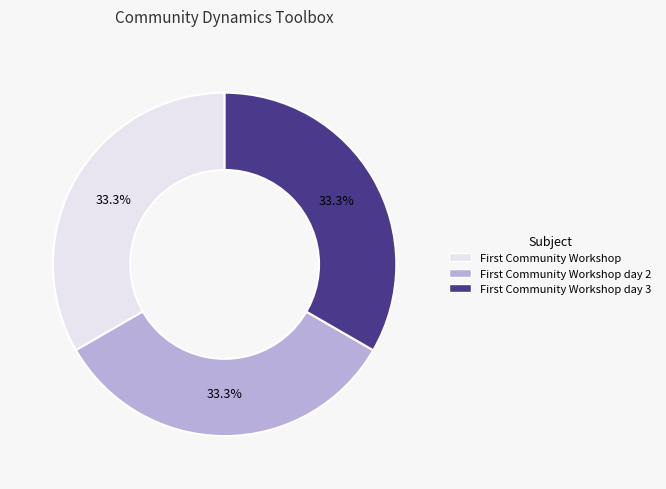

How many segments does this pie chart have?

3